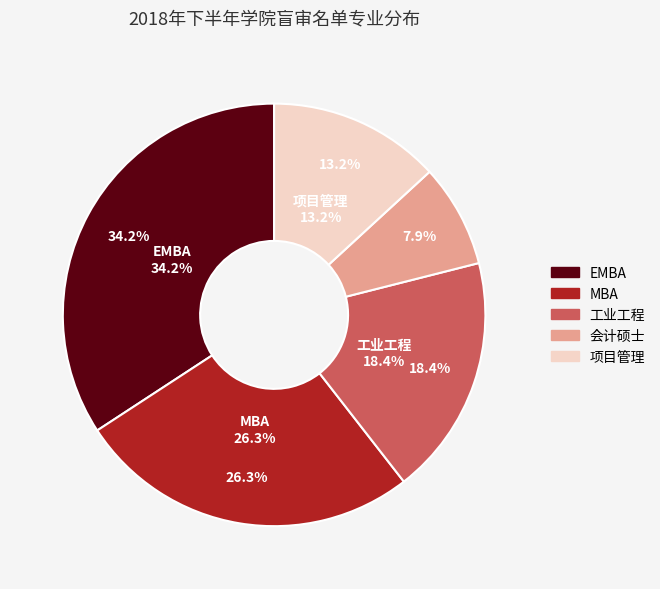

Is it true that 项目管理 is 13% of the pie?

True